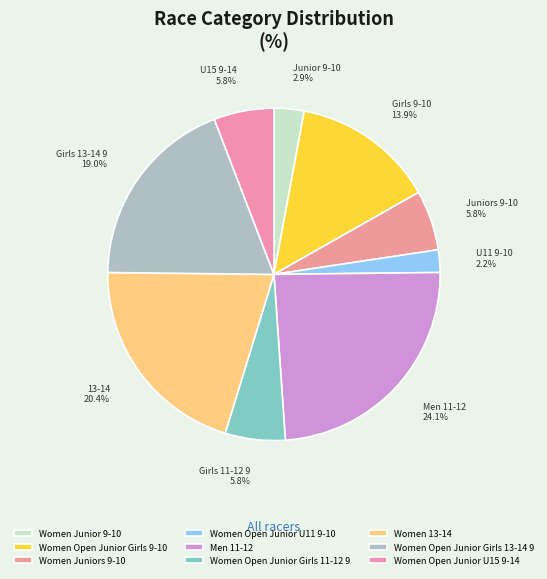

Which slice is the largest?

Men 11-12